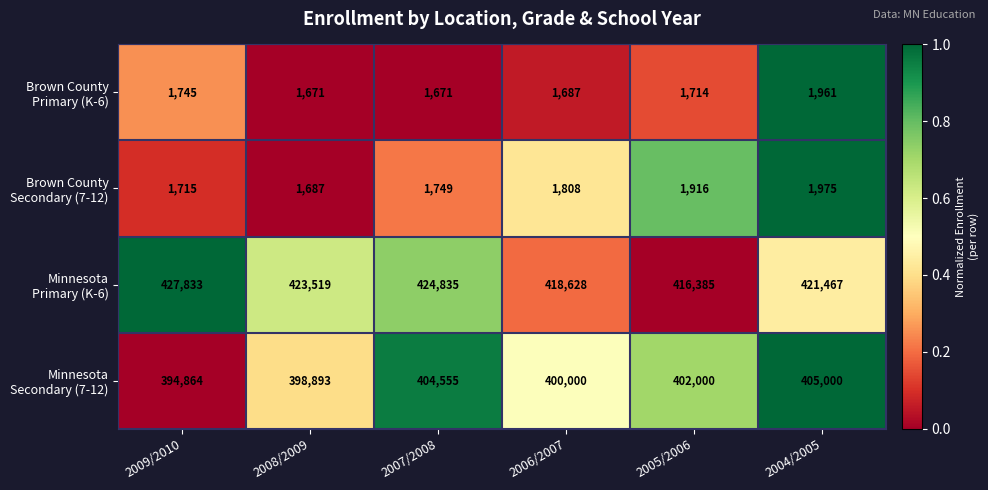

What is the spread (max minus min) of values at 2009/2010?

426118